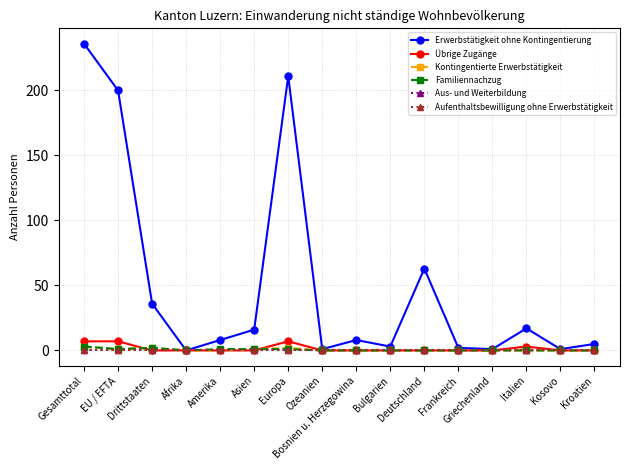

Which category has the lowest value in the Kontingentierte Erwerbstätigkeit series?

Afrika